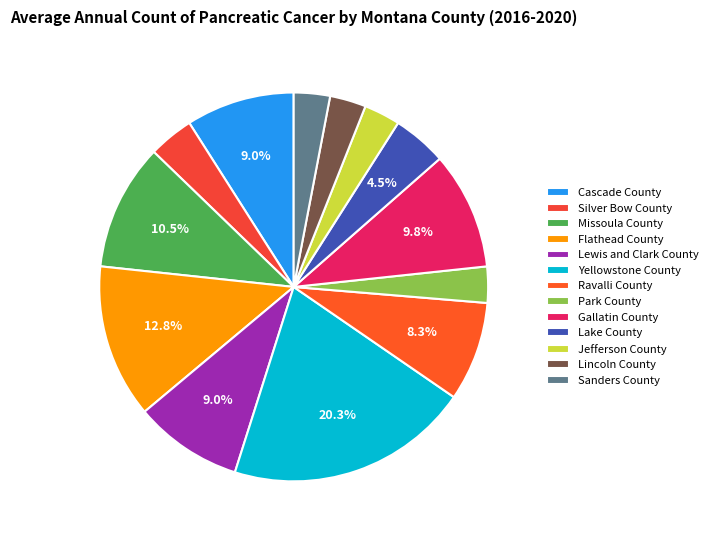

Combined, do Lincoln County and Gallatin County account for over 50%?

No